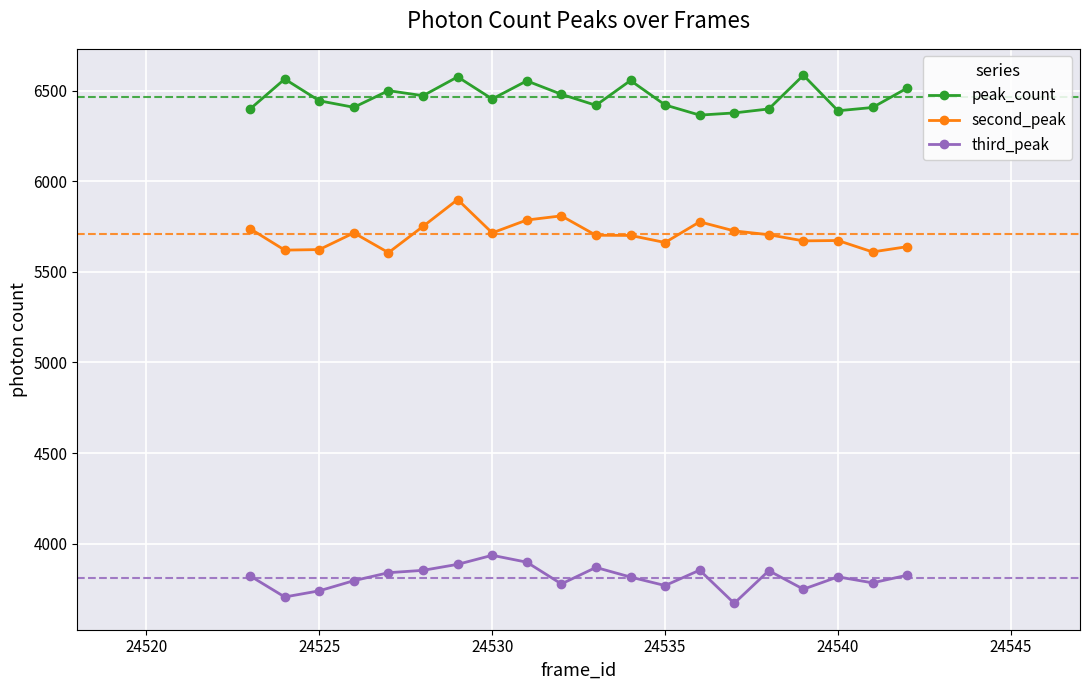

Does the chart have visible grid lines?

Yes